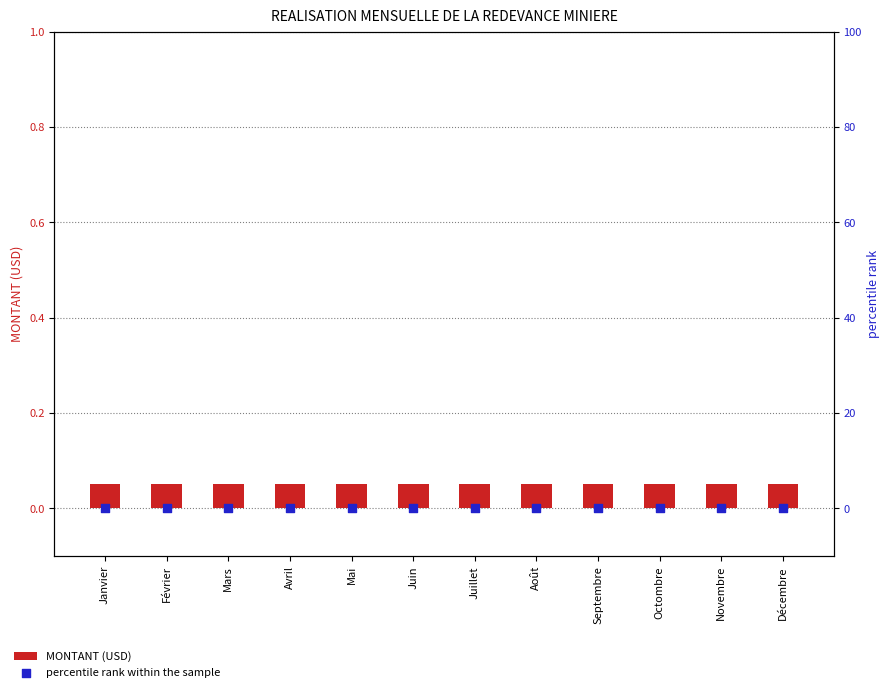

Is the value of MONTANT (USD) at Février greater than the value of percentile rank within the sample at Novembre?

Yes